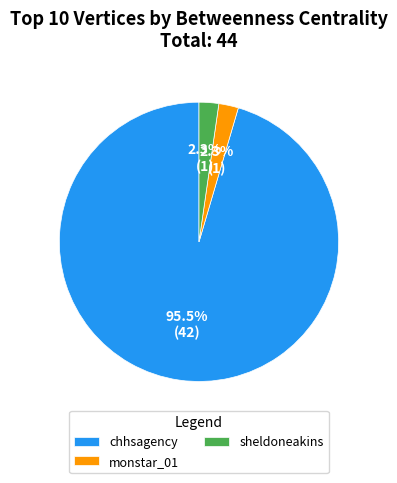

Which category has the biggest portion of the pie?

chhsagency